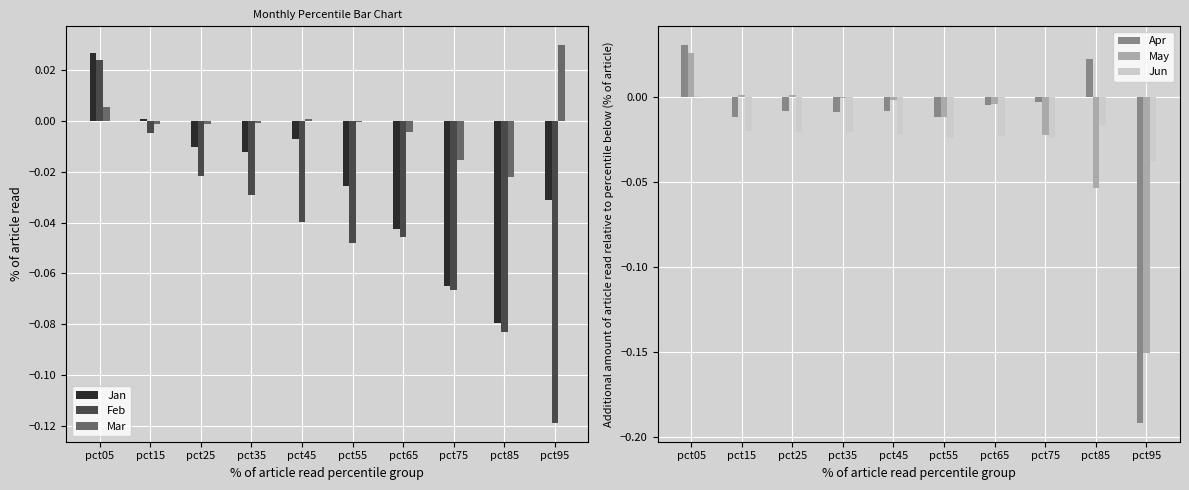

The value of May at pct25 is 0.0. True or false?

False